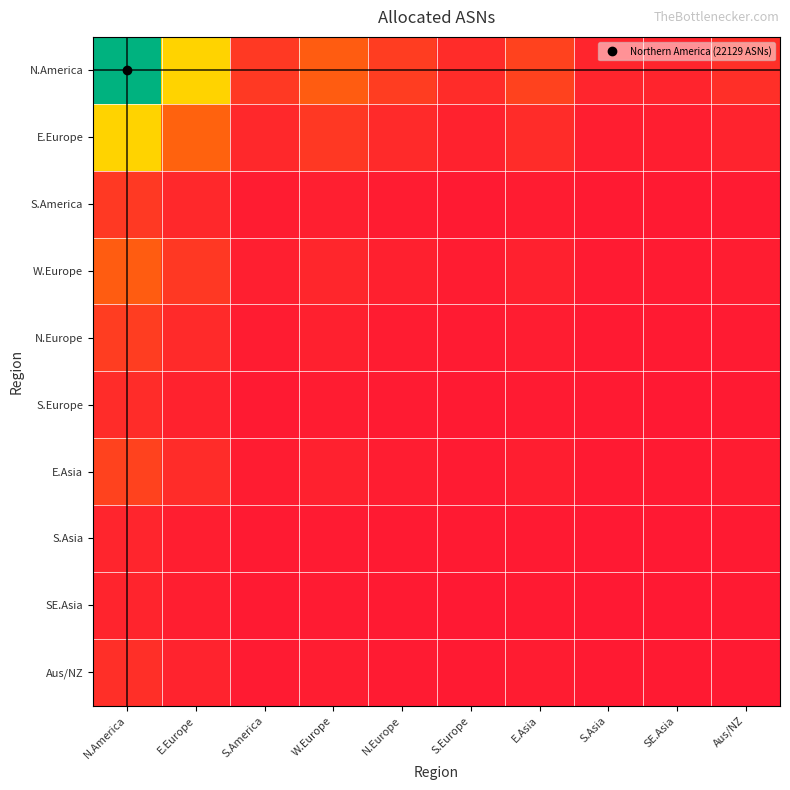

Between N.America and W.Europe, which series saw the biggest shift?

N.America